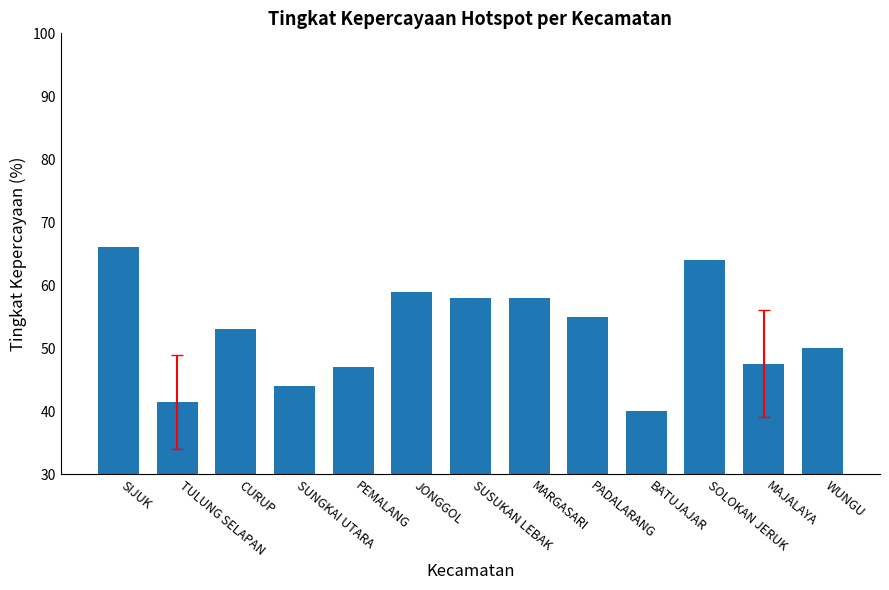

Is it true that the value at SIJUK is 30.6?

False